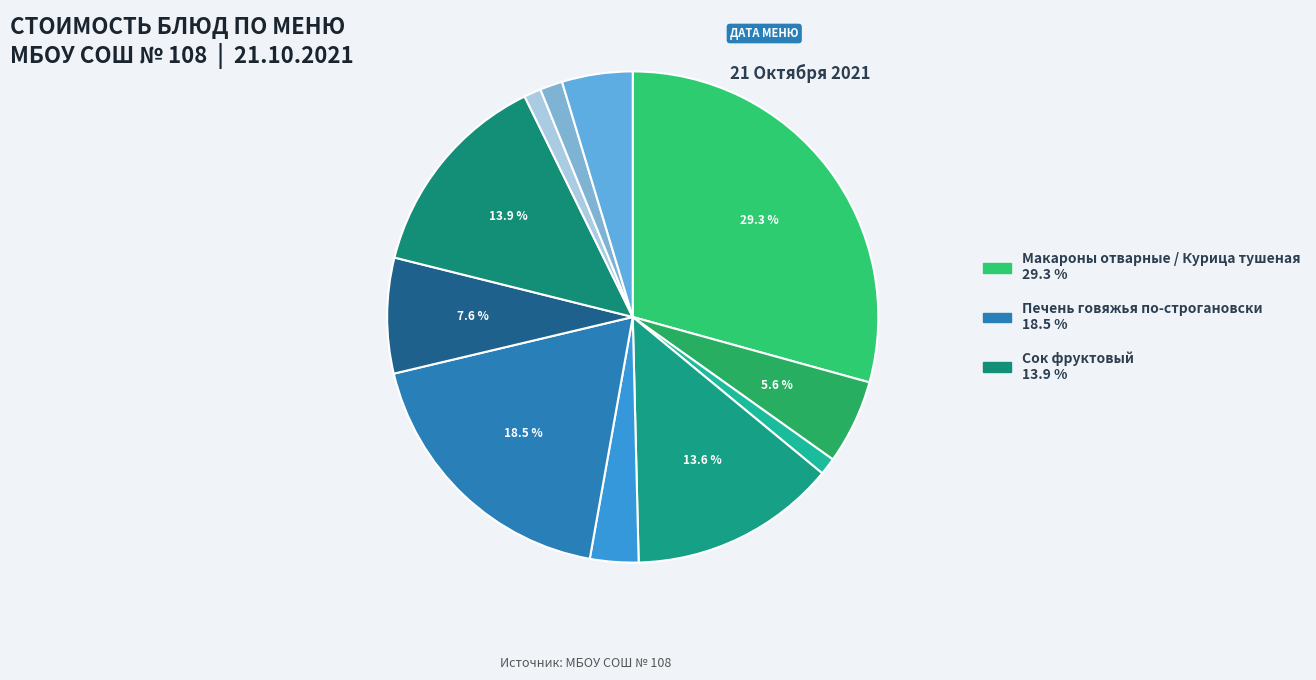

How many segments does this pie chart have?

11